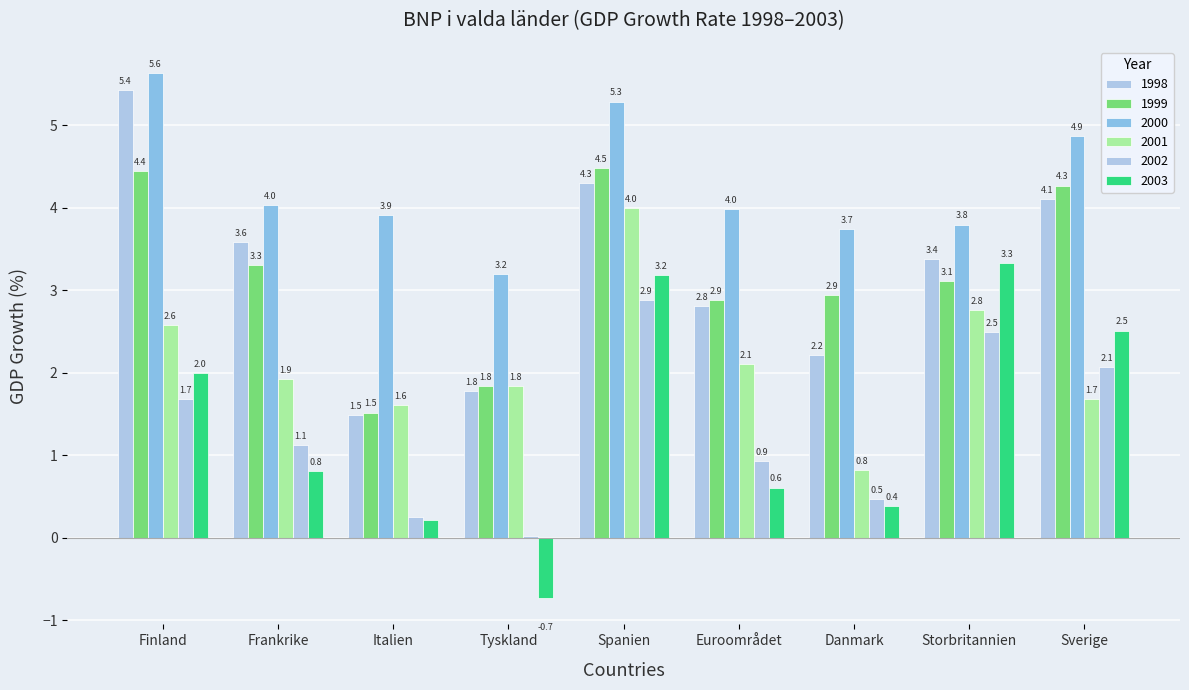

Count the number of data series in this chart.

6